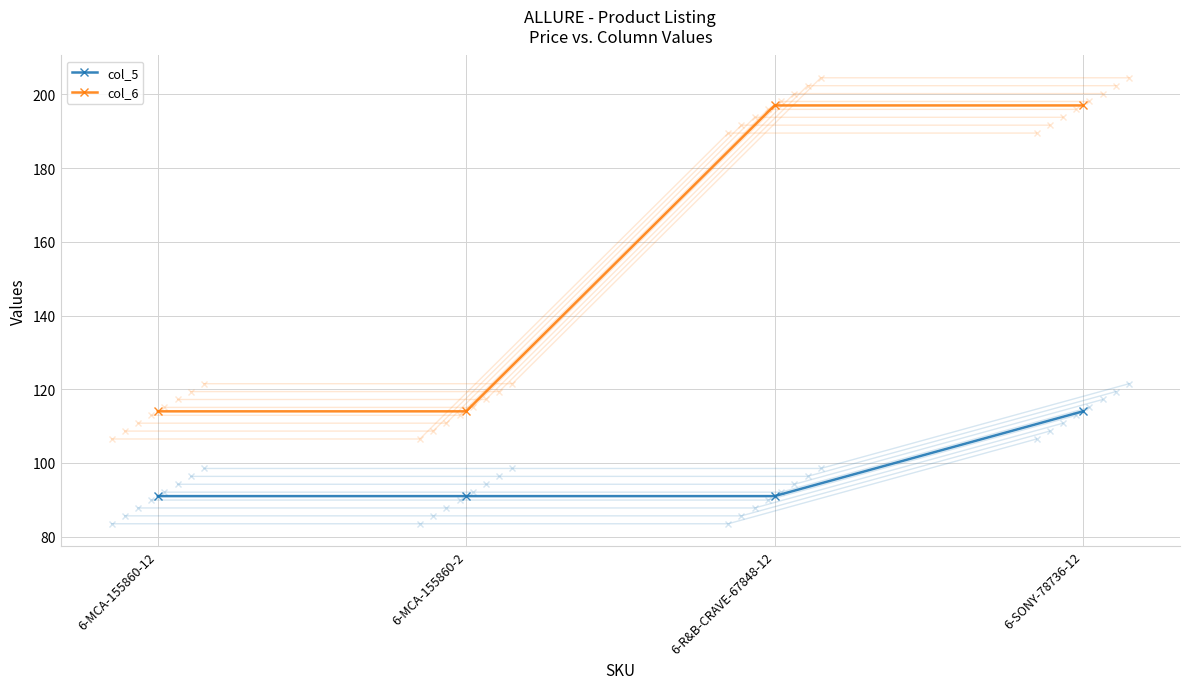

Which series has the largest total across all categories?

col_6